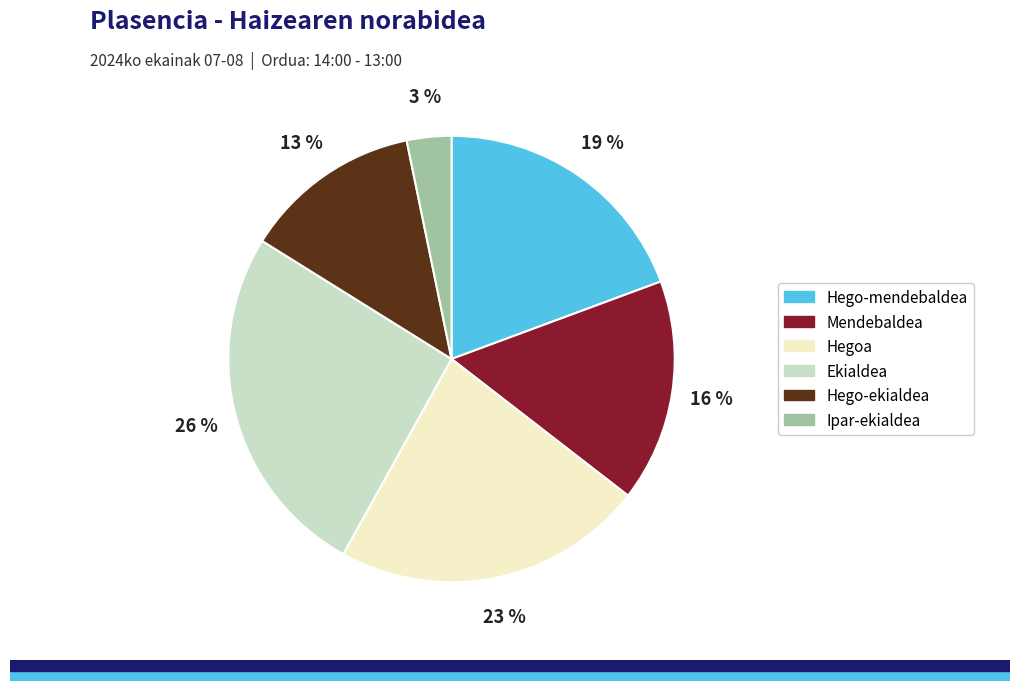

Is the sum of Ekialdea and Hego-mendebaldea greater than half?

No